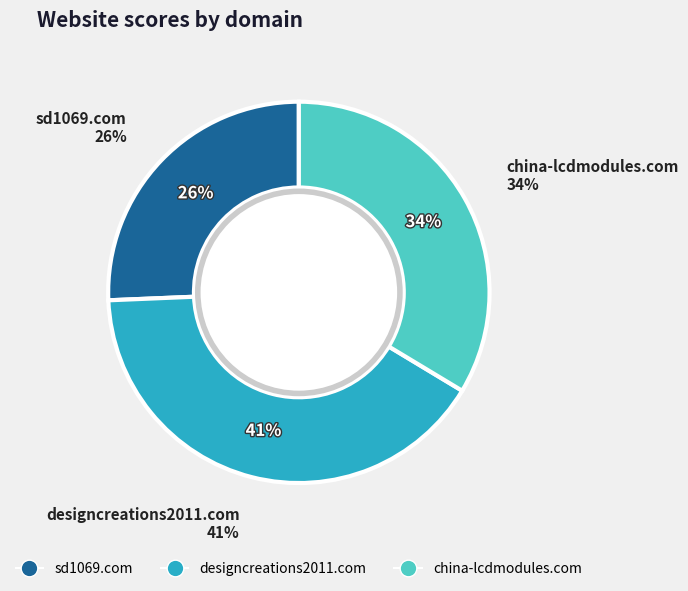

Rank the categories by value from lowest to highest.

sd1069.com, china-lcdmodules.com, designcreations2011.com